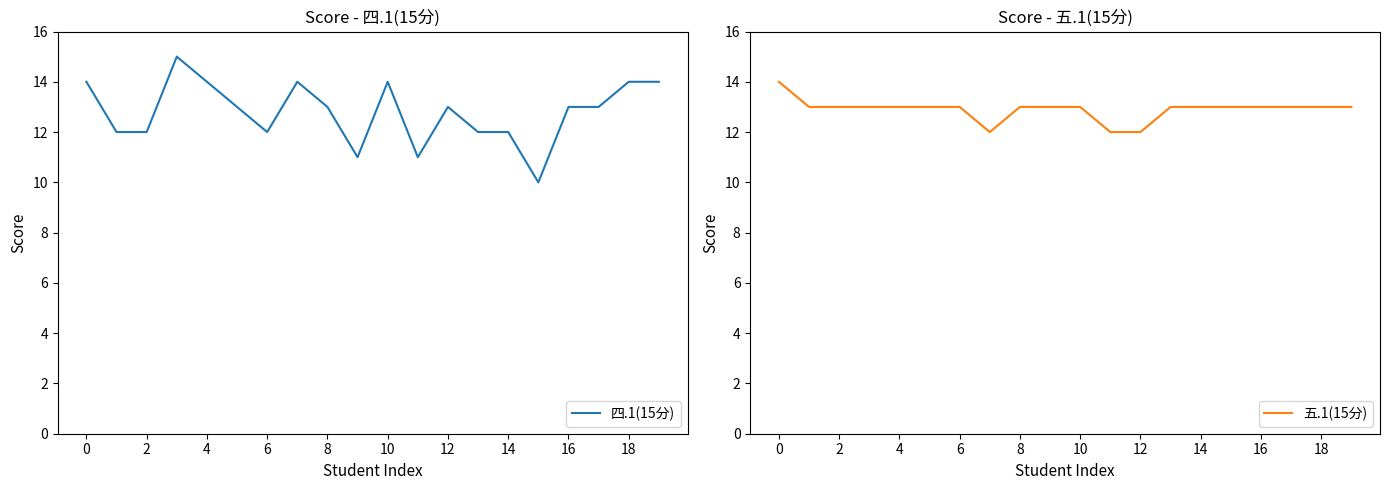

List the series in order of their overall mean, lowest first.

四.1(15分), 五.1(15分)